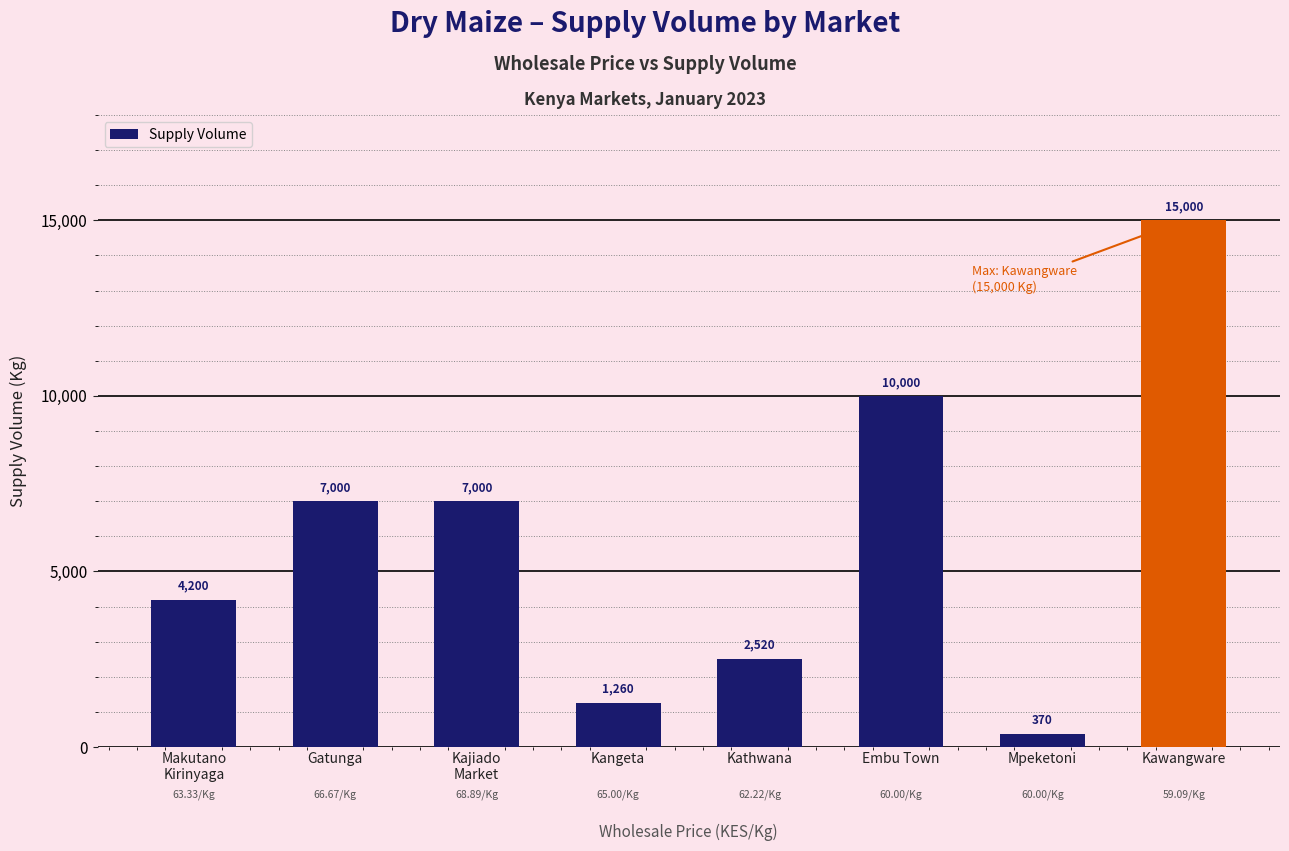

Between Embu Town and Mpeketoni, which is larger?

Embu Town